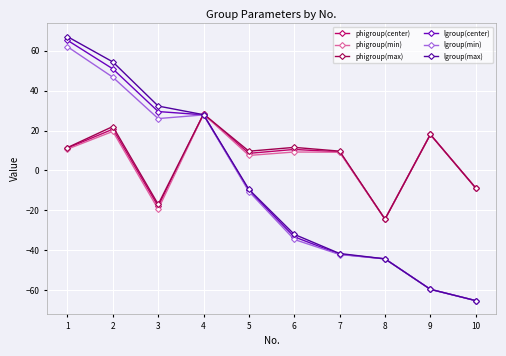

How many data points does each series have?

10